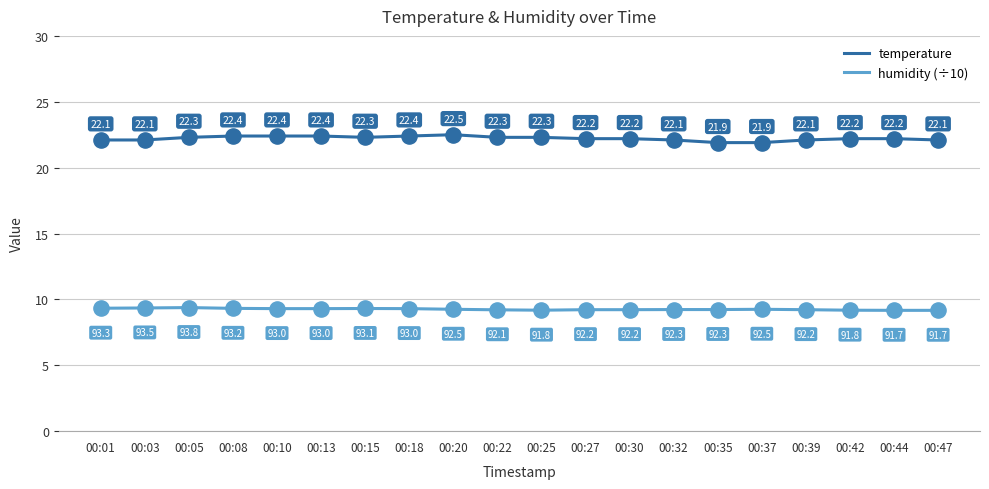

What is the total value across all series at 00:44?

31.4